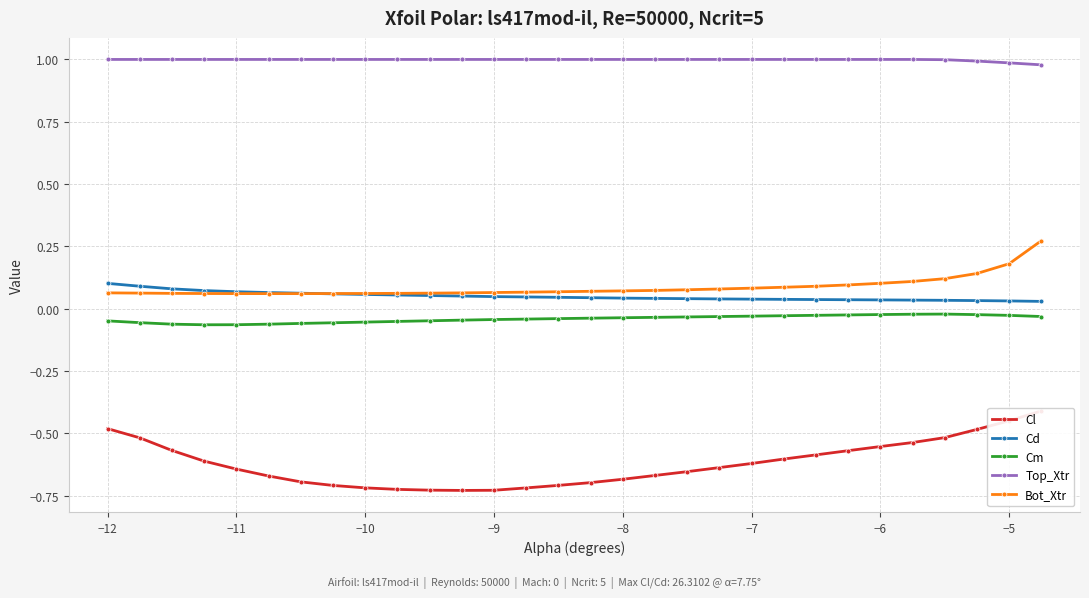

The Top_Xtr series shows 1.0 at −5. True or false?

True